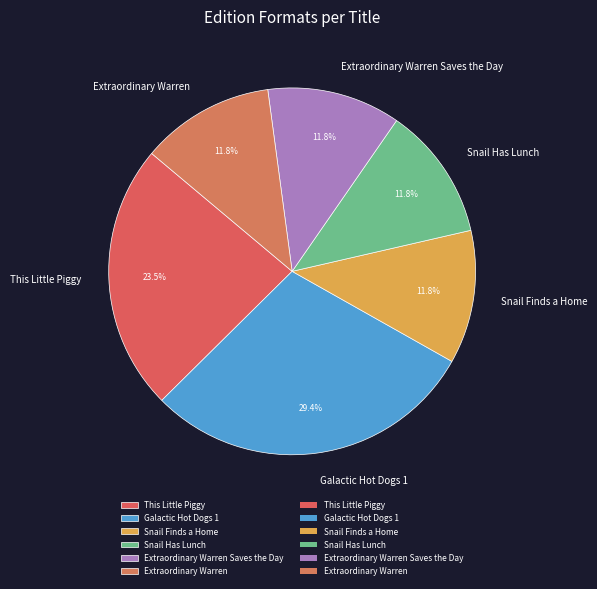

What is the largest slice in the pie chart?

Galactic Hot Dogs 1